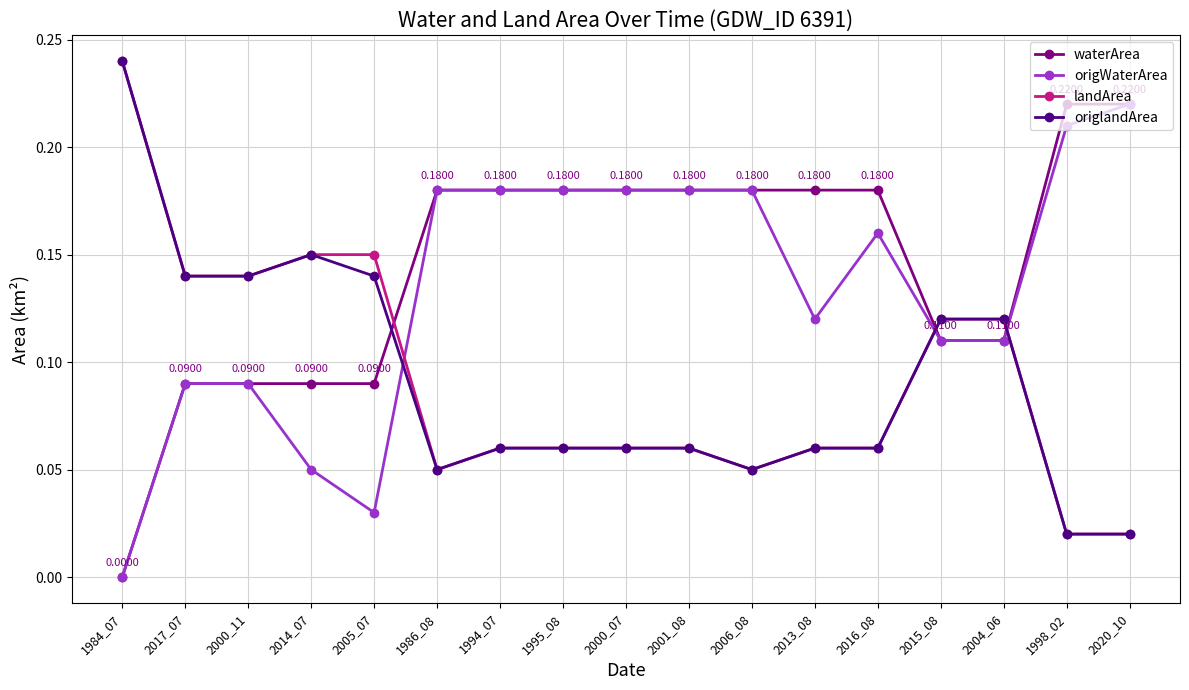

Between 2014_07 and 2015_08, which series saw the biggest shift?

origWaterArea